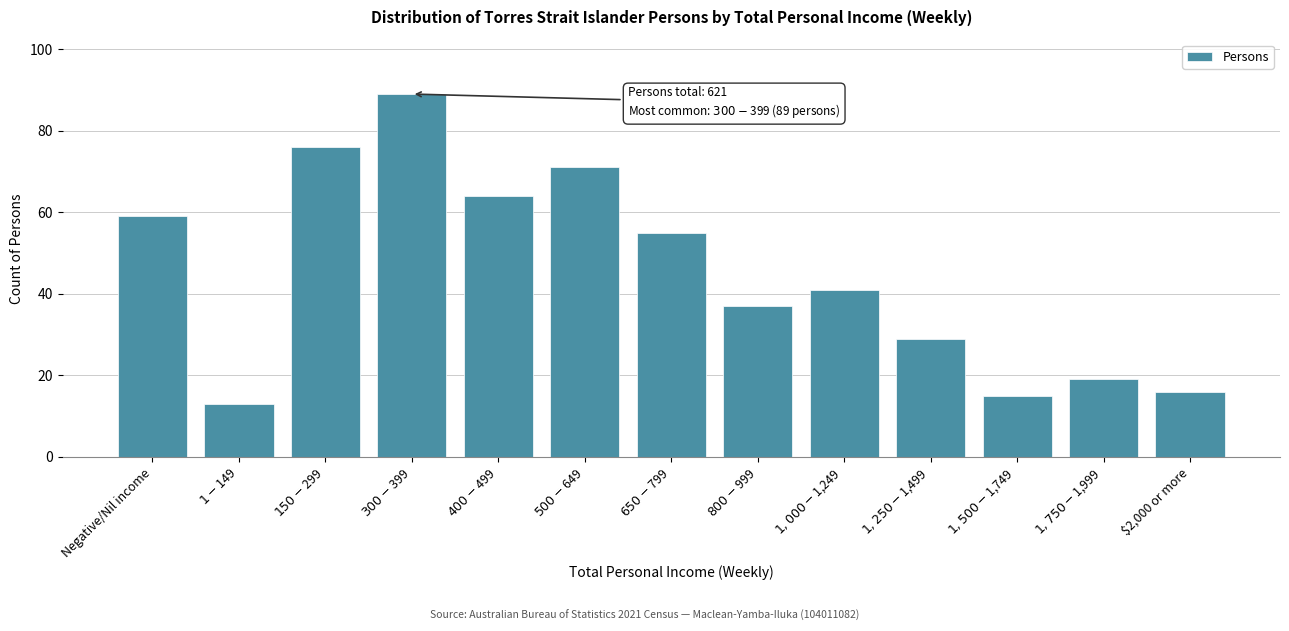

Reading left to right, transcribe all the data shown in this chart.

59	13	76	89	64	71	55	37	41	29	15	19	16